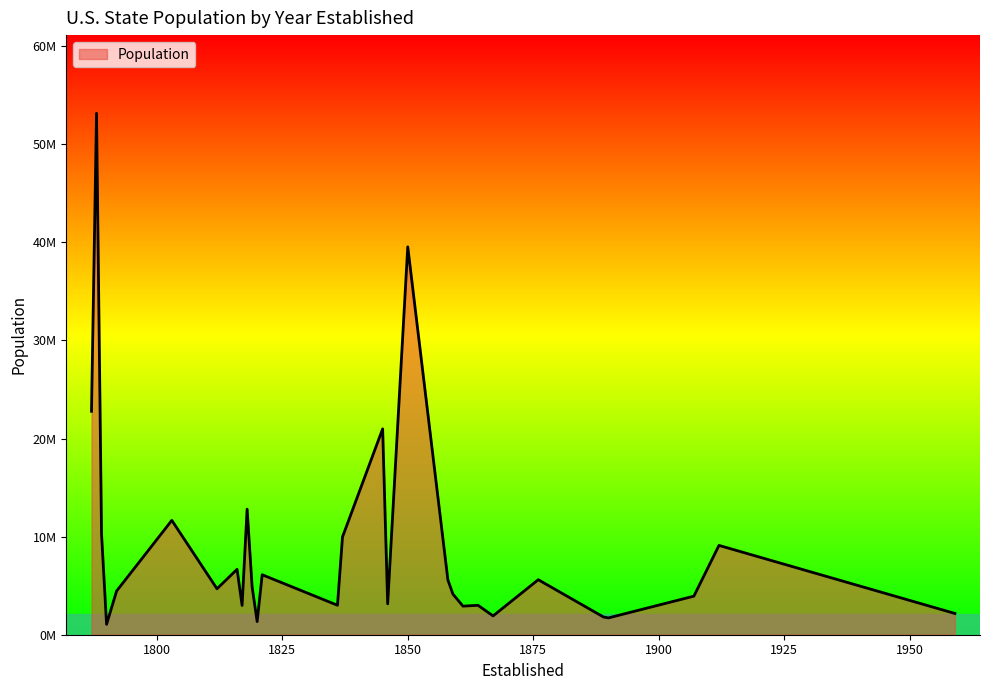

Is this an area chart (filled region under the line)?

Yes